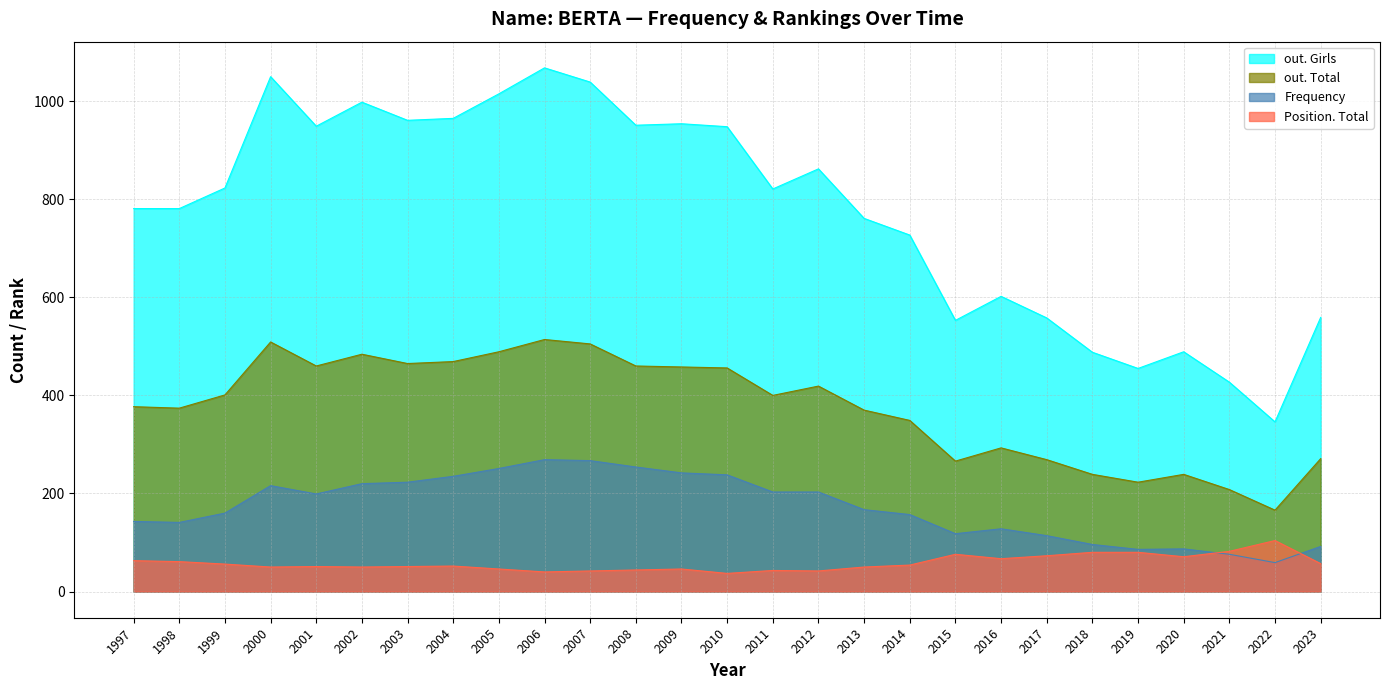

At which label does out. Girls reach its peak?

2006